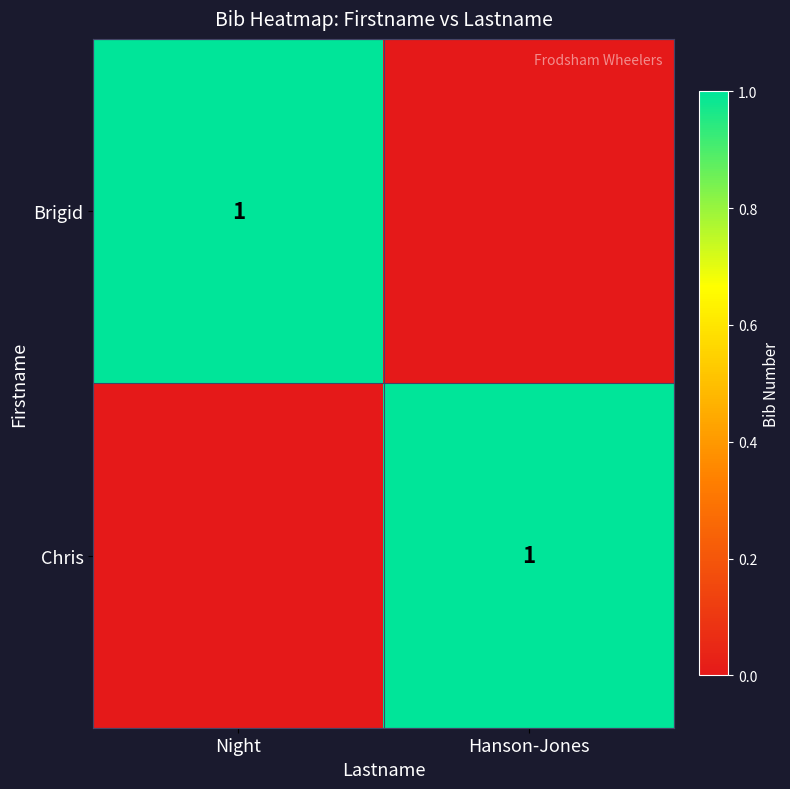

Is it true that Brigid equals 1 at Night?

True